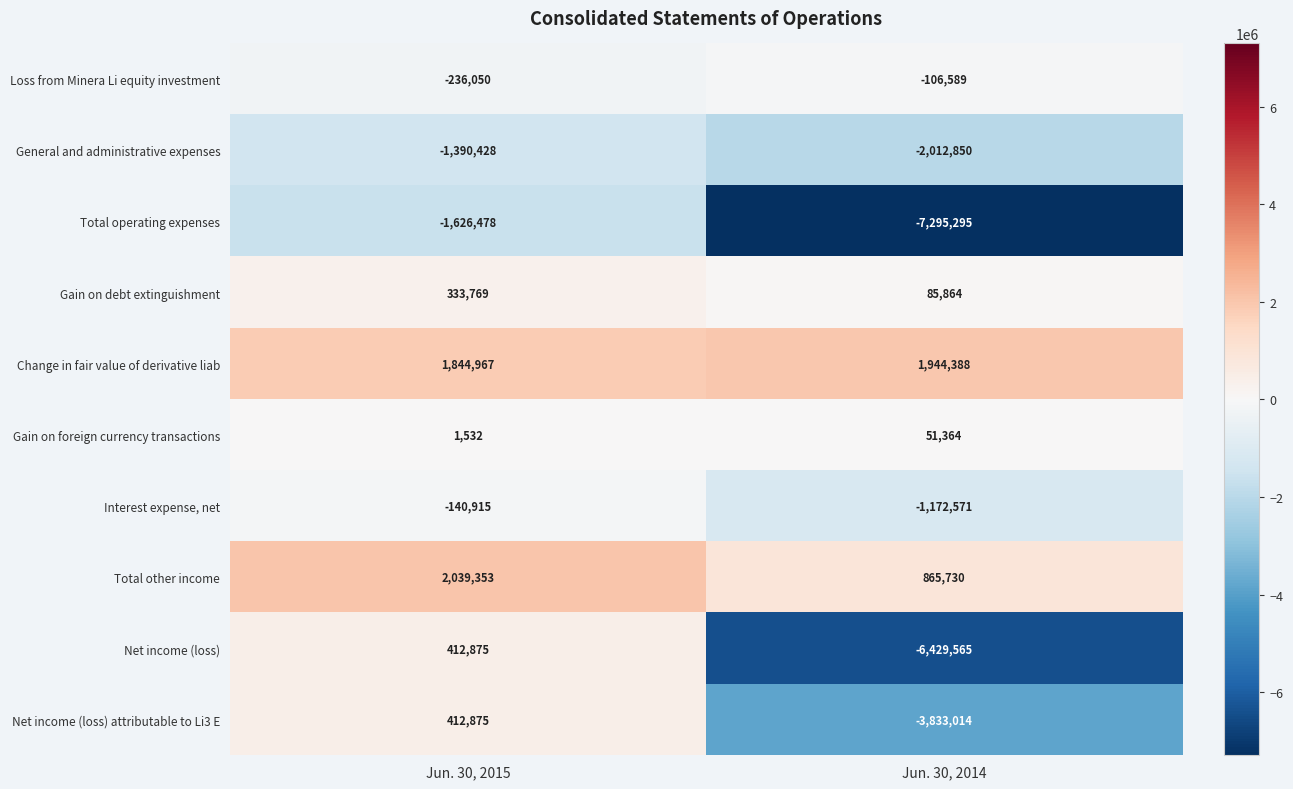

What value does the Gain on foreign currency transactions series have at Jun. 30, 2015?

1532